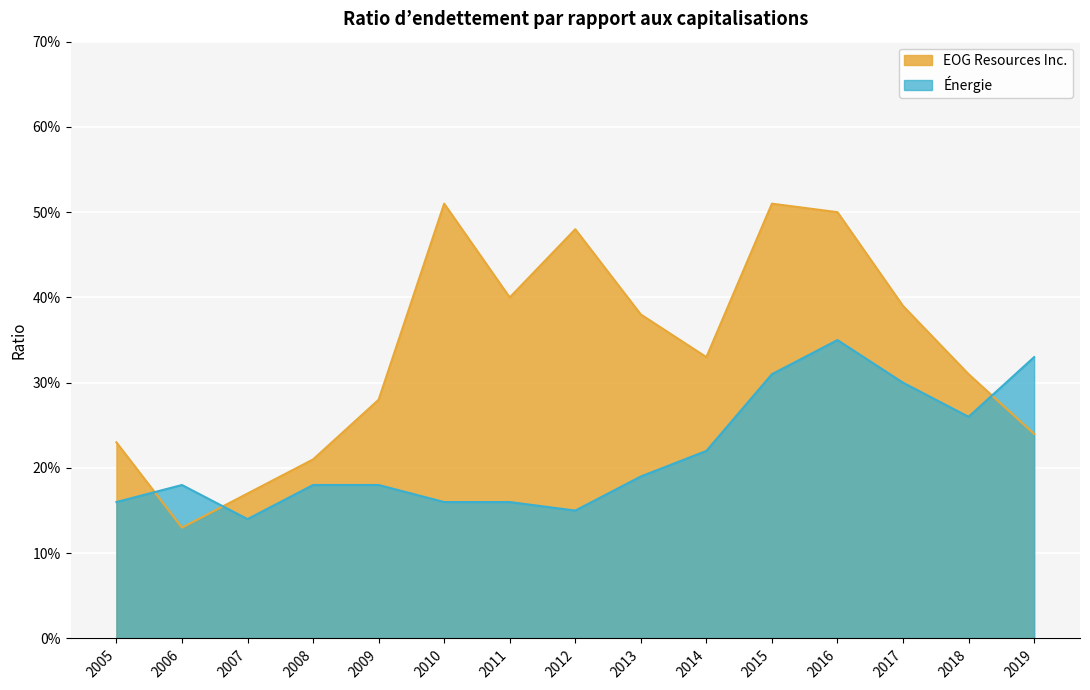

Is the value of EOG Resources Inc. at 2012 greater than the value of Énergie at 2010?

Yes